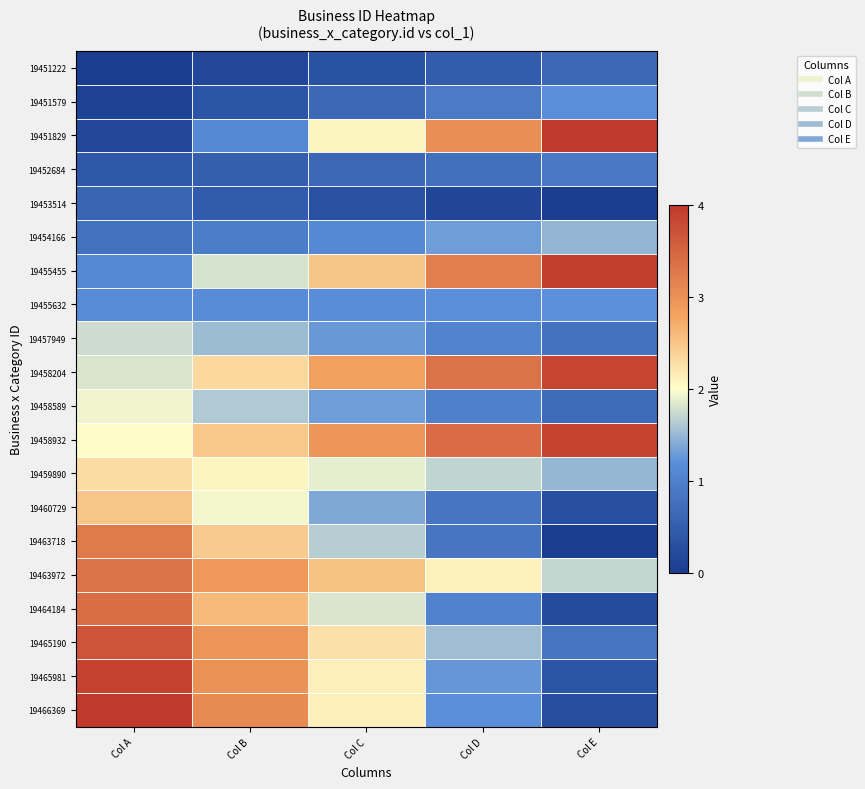

What is the spread (max minus min) of values at Col E?

4.0